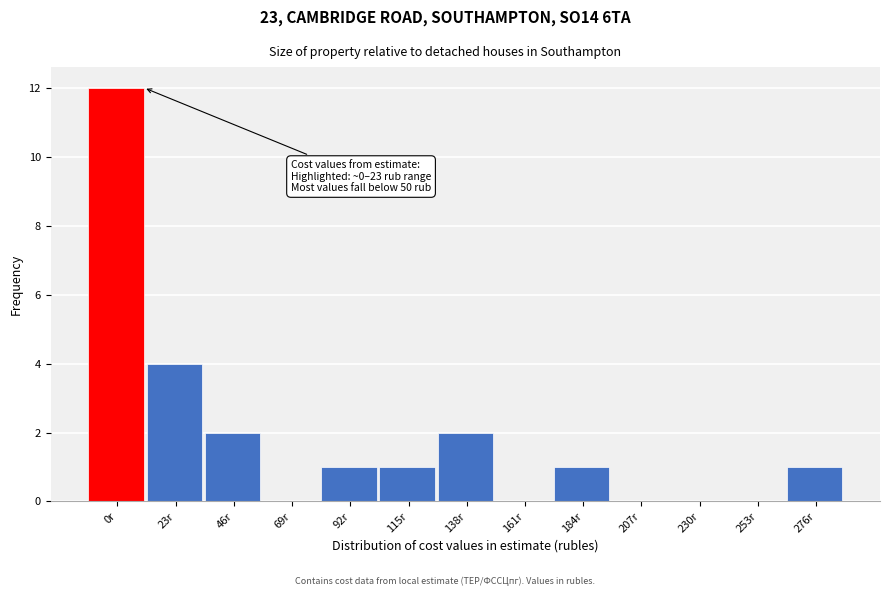

Reading left to right, extract all data points from this chart.

0r=12	23r=4	46r=2	69r=0	92r=1	115r=1	138r=2	161r=0	184r=1	207r=0	230r=0	253r=0	276r=1